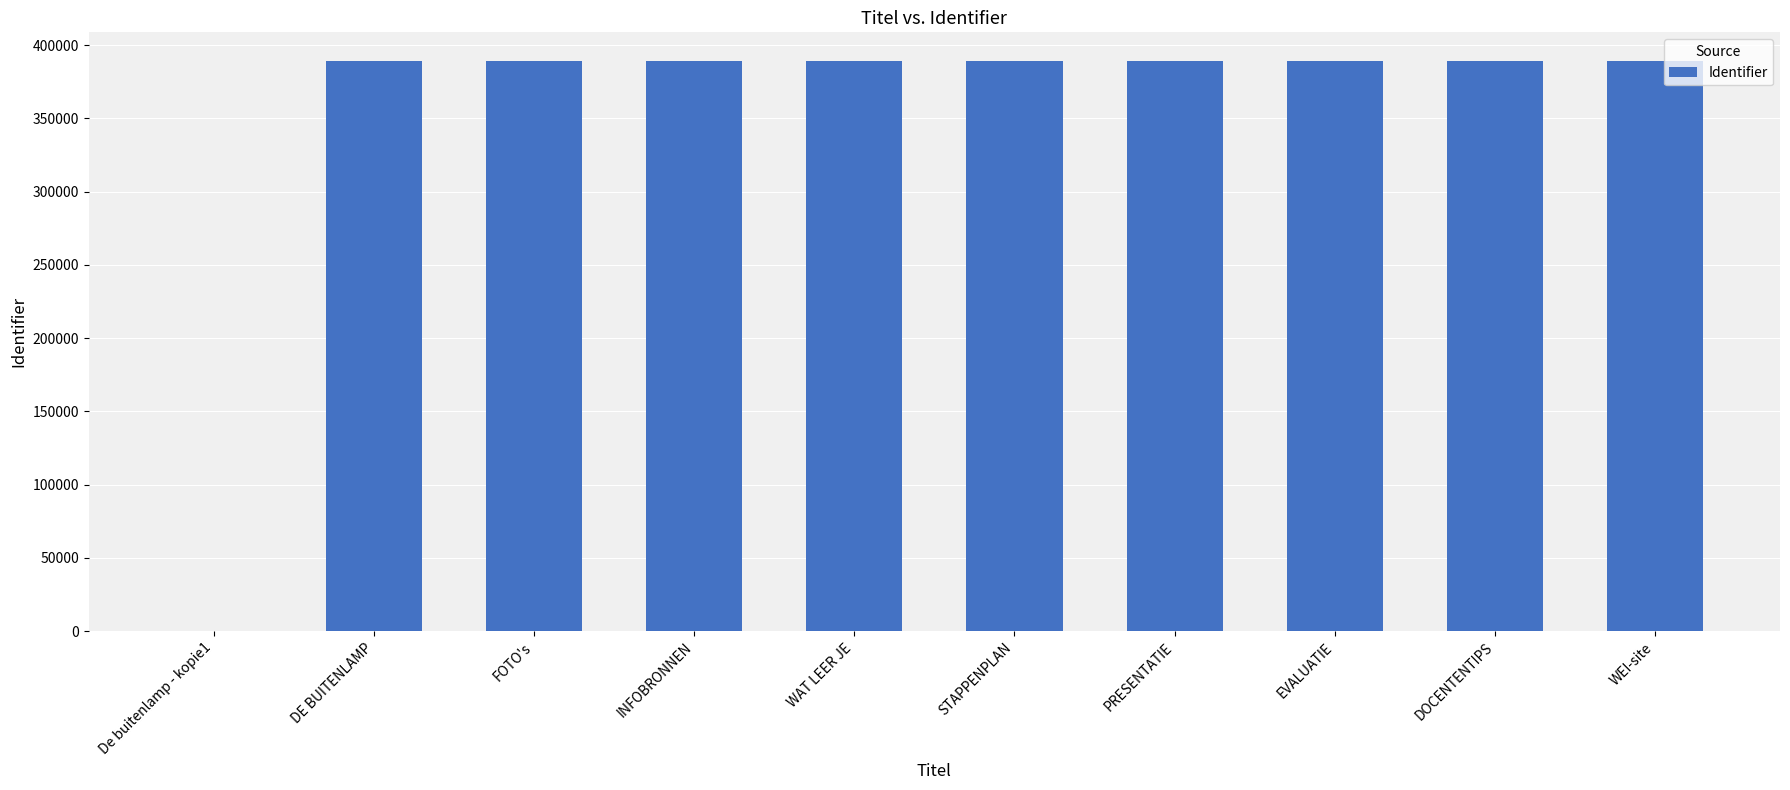

Approximately how many times larger is the value at STAPPENPLAN compared to EVALUATIE?

1.0